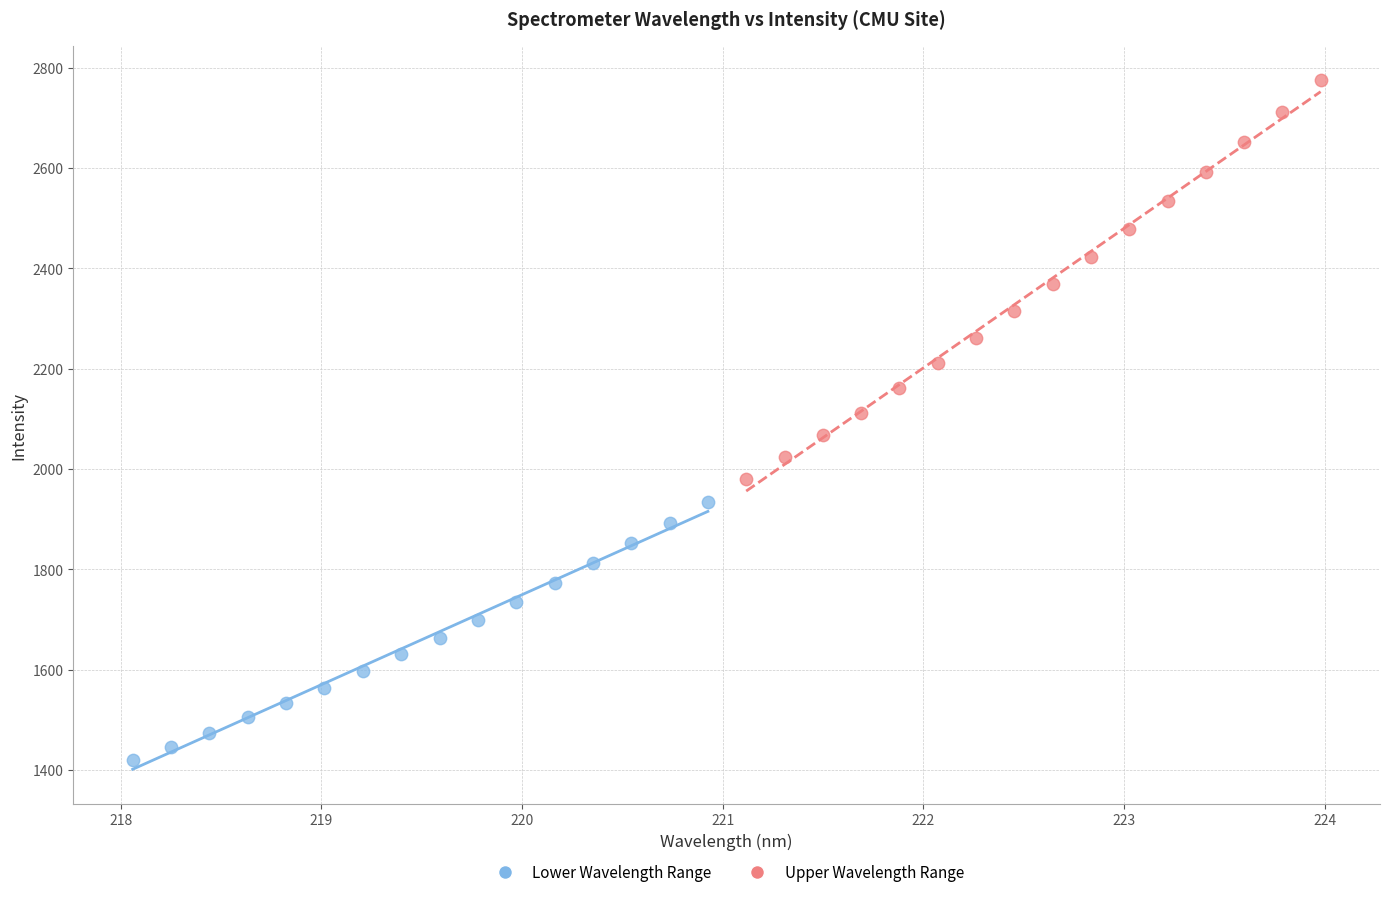

What are all the series names shown in the legend?

Lower Wavelength Range, Upper Wavelength Range